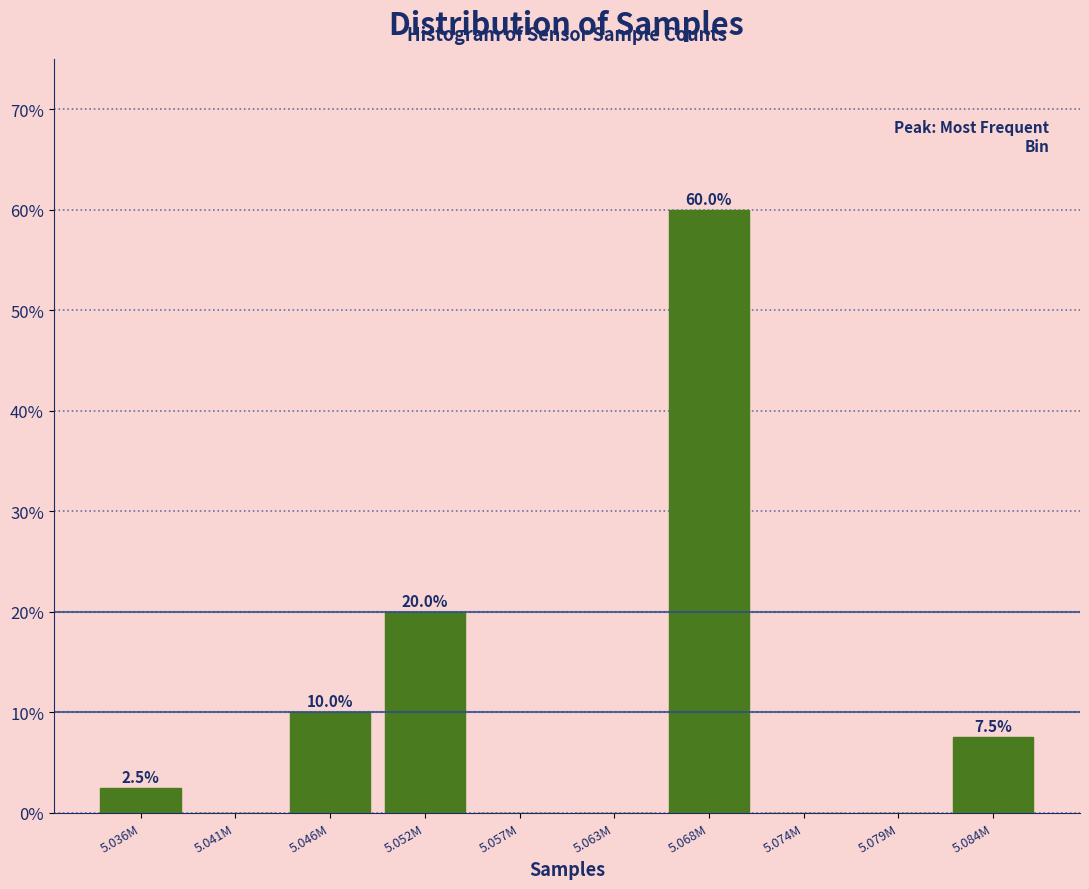

Reading left to right, what are all the values shown in this chart?

5.036M=2.5	5.041M=0.0	5.046M=10.0	5.052M=20.0	5.057M=0.0	5.063M=0.0	5.068M=60.0	5.074M=0.0	5.079M=0.0	5.084M=7.5